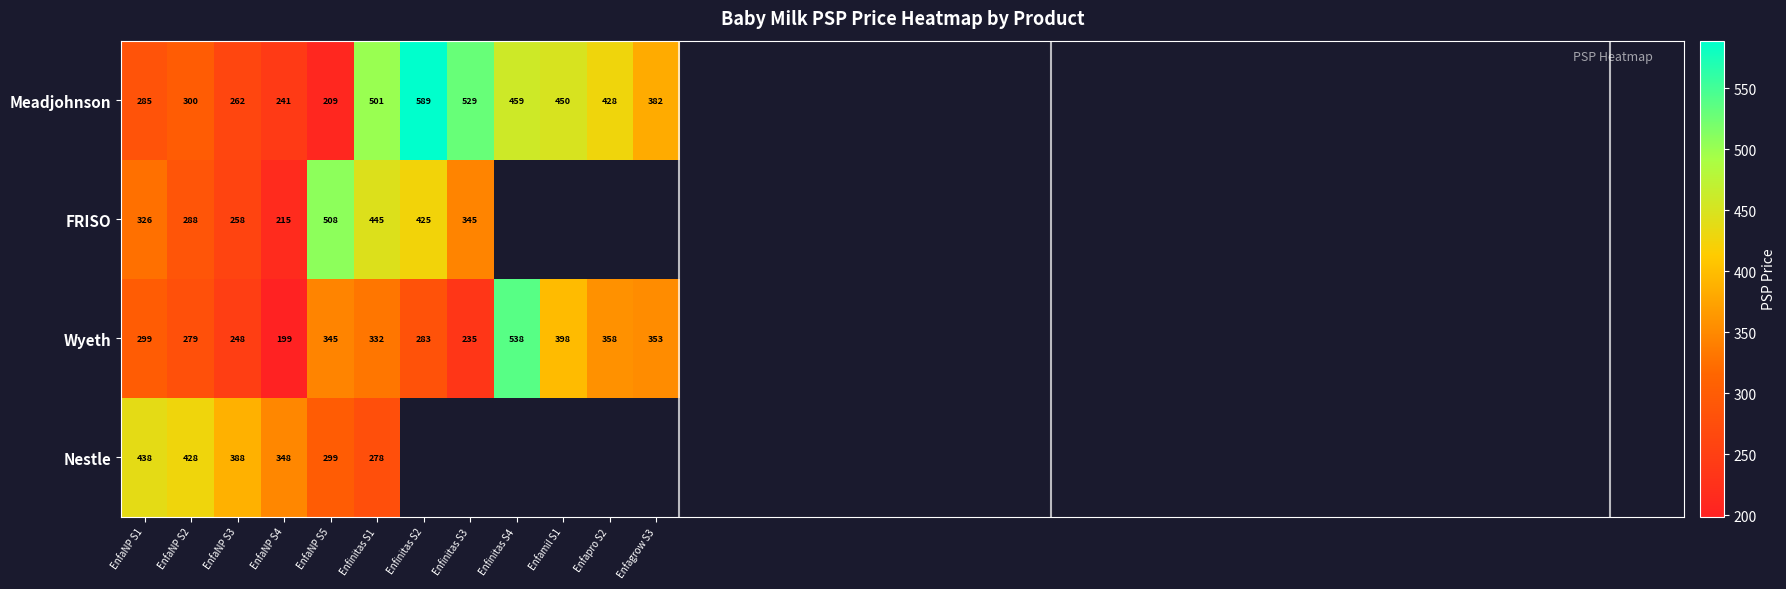

List the labels in order of Meadjohnson value, largest first.

Enfinitas S2, Enfinitas S3, Enfinitas S1, Enfinitas S4, Enfamil S1, Enfapro S2, Enfagrow S3, EnfaNP S2, EnfaNP S1, EnfaNP S3, EnfaNP S4, EnfaNP S5